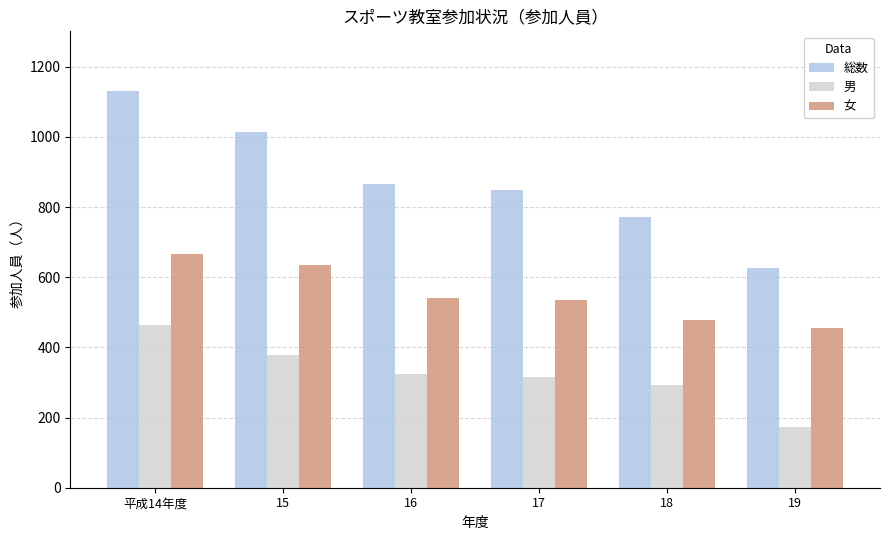

Count the number of data series in this chart.

3